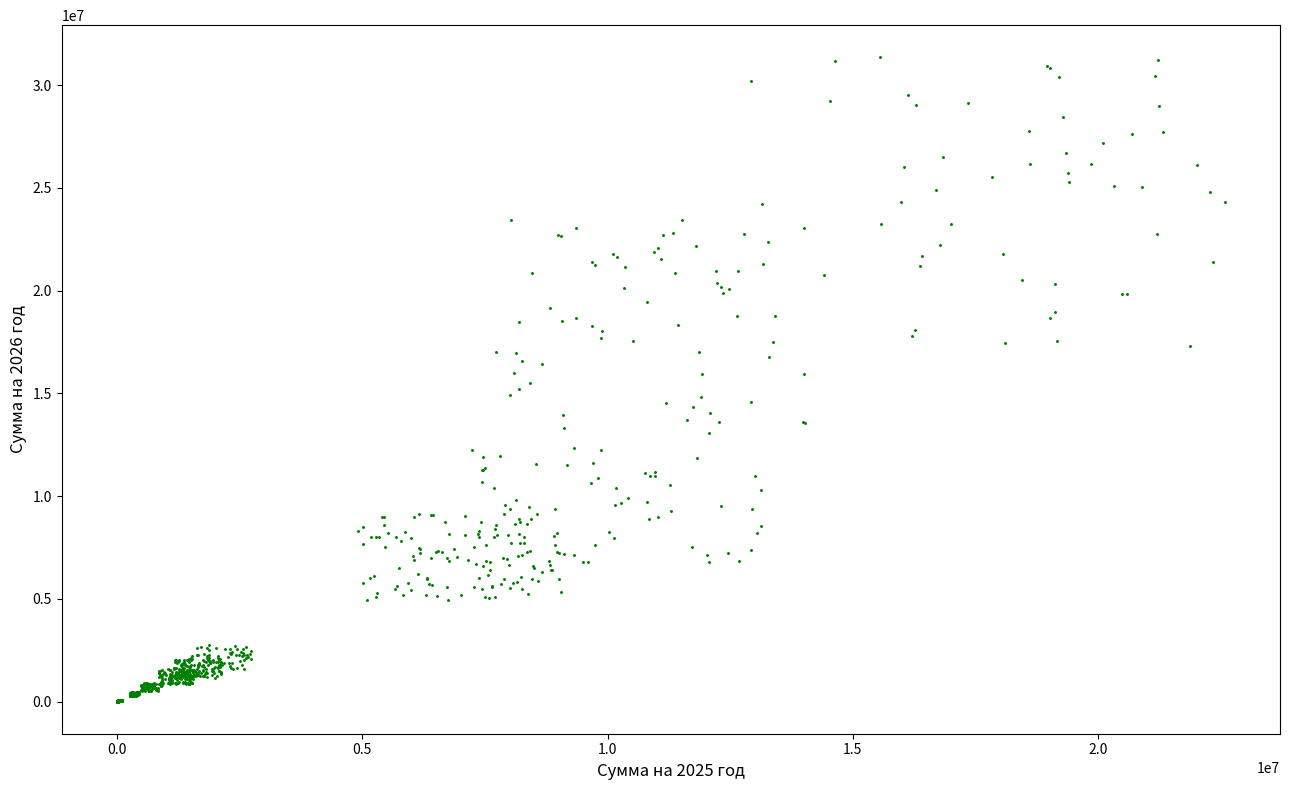

What is the range of Y values (max minus min)?

31357970.8